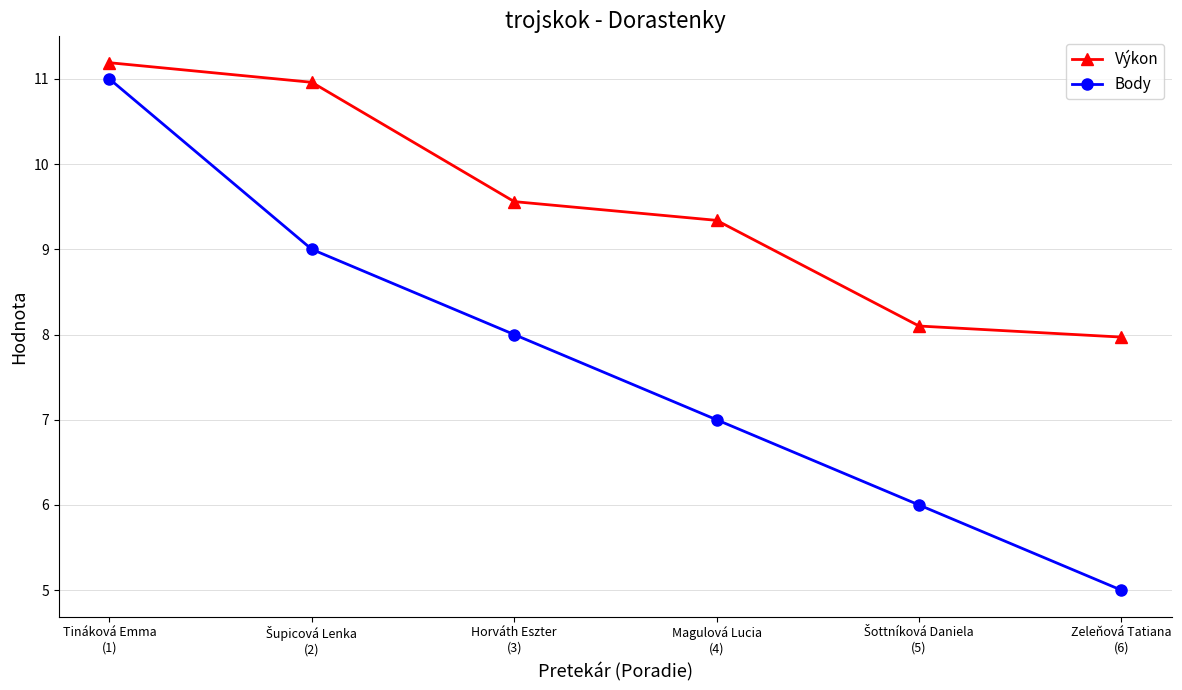

What is the spread (max minus min) of values at Tináková Emma
(1)?

0.2